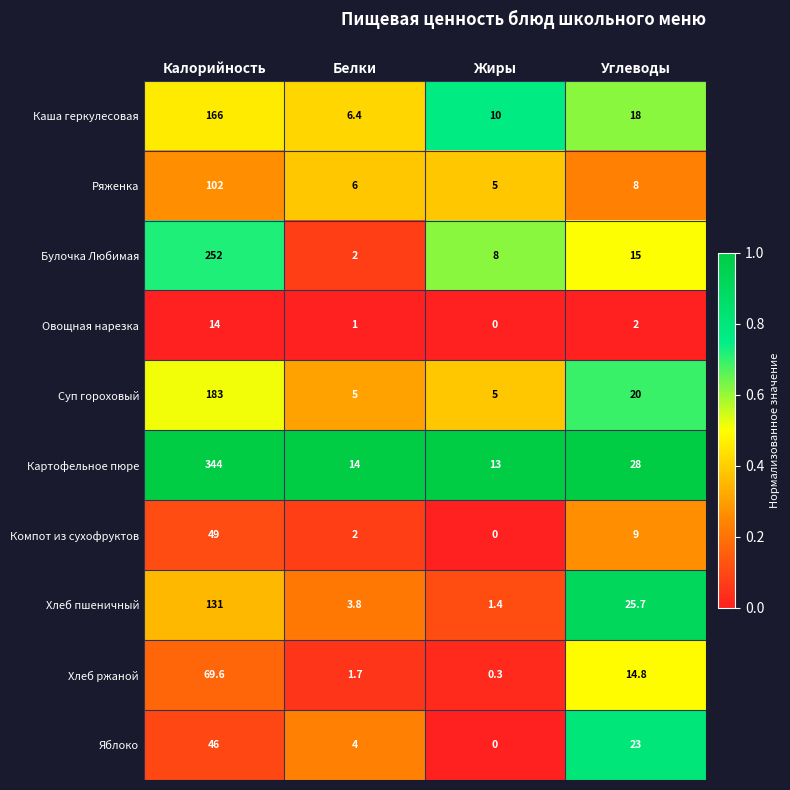

Rank the series at Углеводы from lowest to highest value.

Овощная нарезка, Ряженка, Компот из сухофруктов, Хлеб ржаной, Булочка Любимая, Каша геркулесовая, Суп гороховый, Яблоко, Хлеб пшеничный, Картофельное пюре